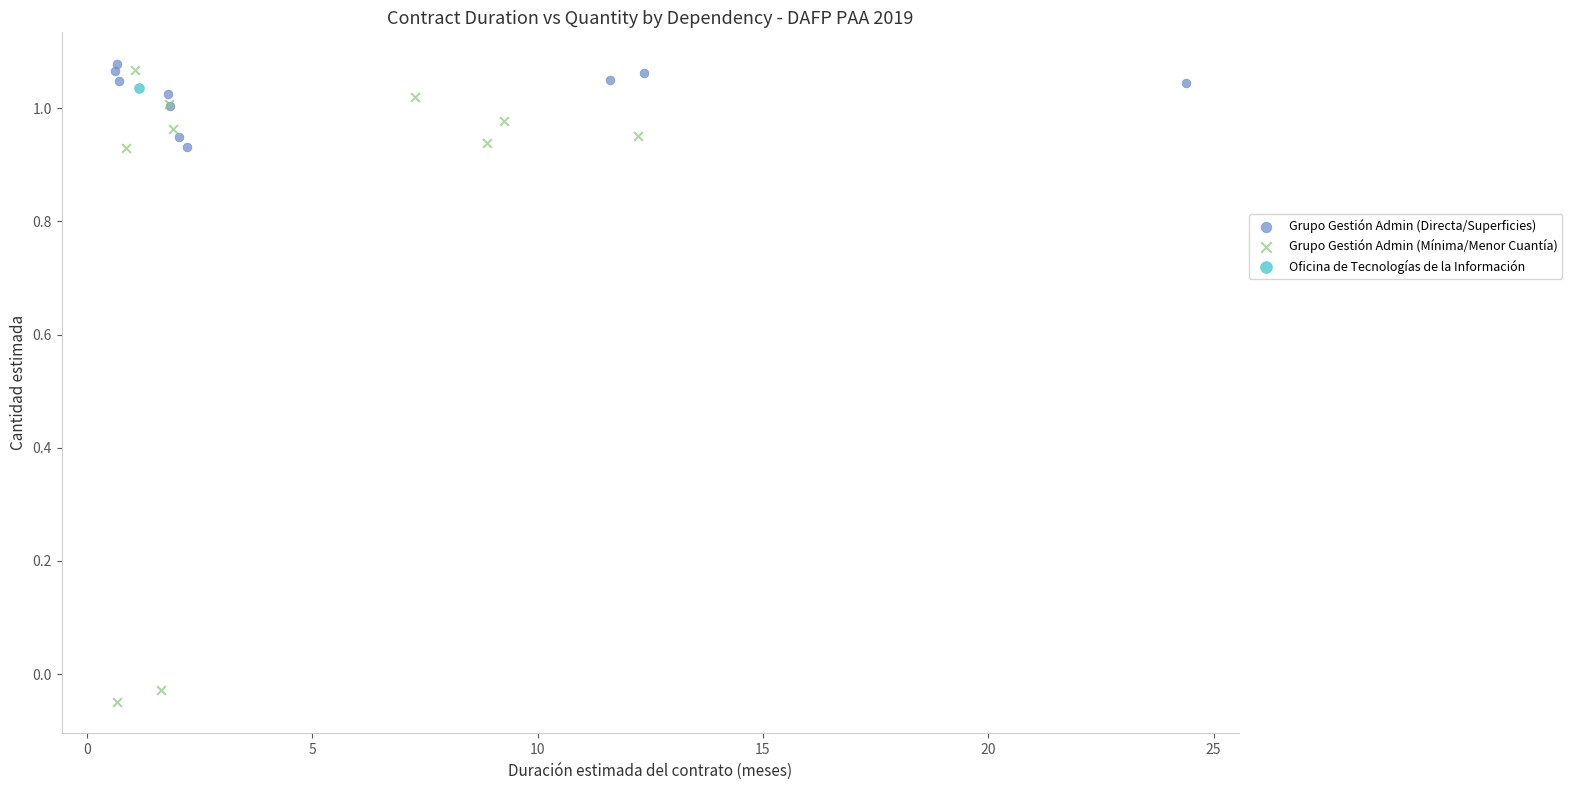

What are all the series names shown in the legend?

Grupo Gestión Admin (Directa/Superficies), Grupo Gestión Admin (Mínima/Menor Cuantía), Oficina de Tecnologías de la Información